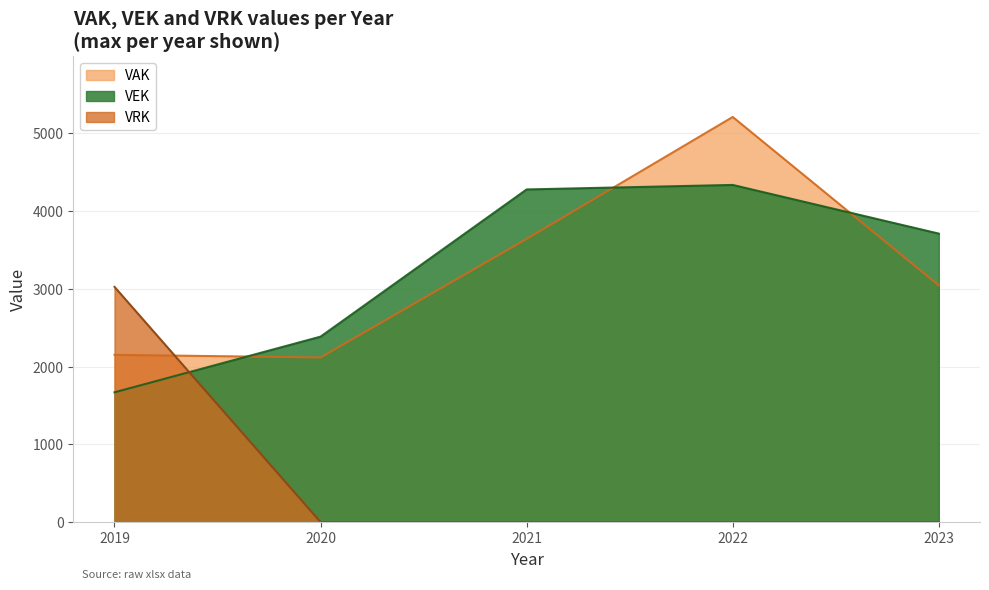

Between 2021 and 2023, which series saw the biggest shift?

VAK